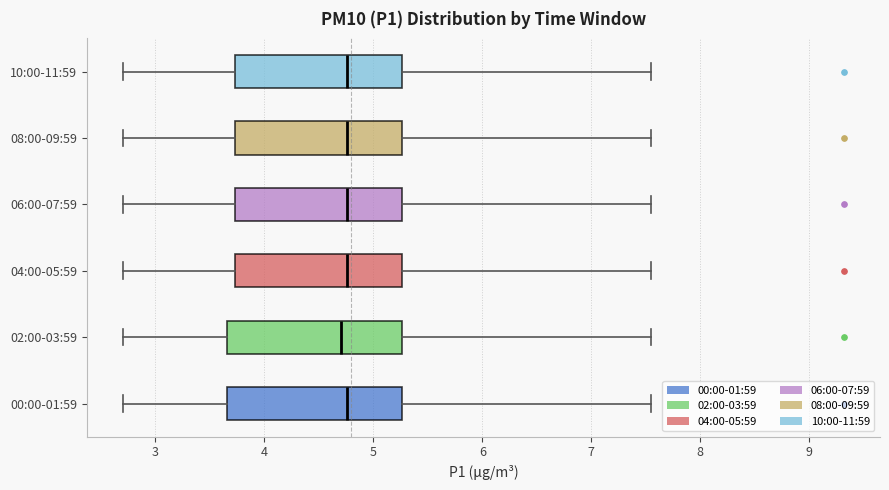

Reading bottom to top, transcribe this box plot: for each box, give where its median line is, the range the box spans, and where its two whiskers end, as read against the x-axis. The values are not printed on the chart, so give them approximately, as read against the axis.

00:00-01:59: median 4.8, box 3.7 to 5.3, whiskers 2.7 to 7.6
02:00-03:59: median 4.7, box 3.7 to 5.3, whiskers 2.7 to 7.6
04:00-05:59: median 4.8, box 3.7 to 5.3, whiskers 2.7 to 7.6
06:00-07:59: median 4.8, box 3.7 to 5.3, whiskers 2.7 to 7.6
08:00-09:59: median 4.8, box 3.7 to 5.3, whiskers 2.7 to 7.6
10:00-11:59: median 4.8, box 3.7 to 5.3, whiskers 2.7 to 7.6